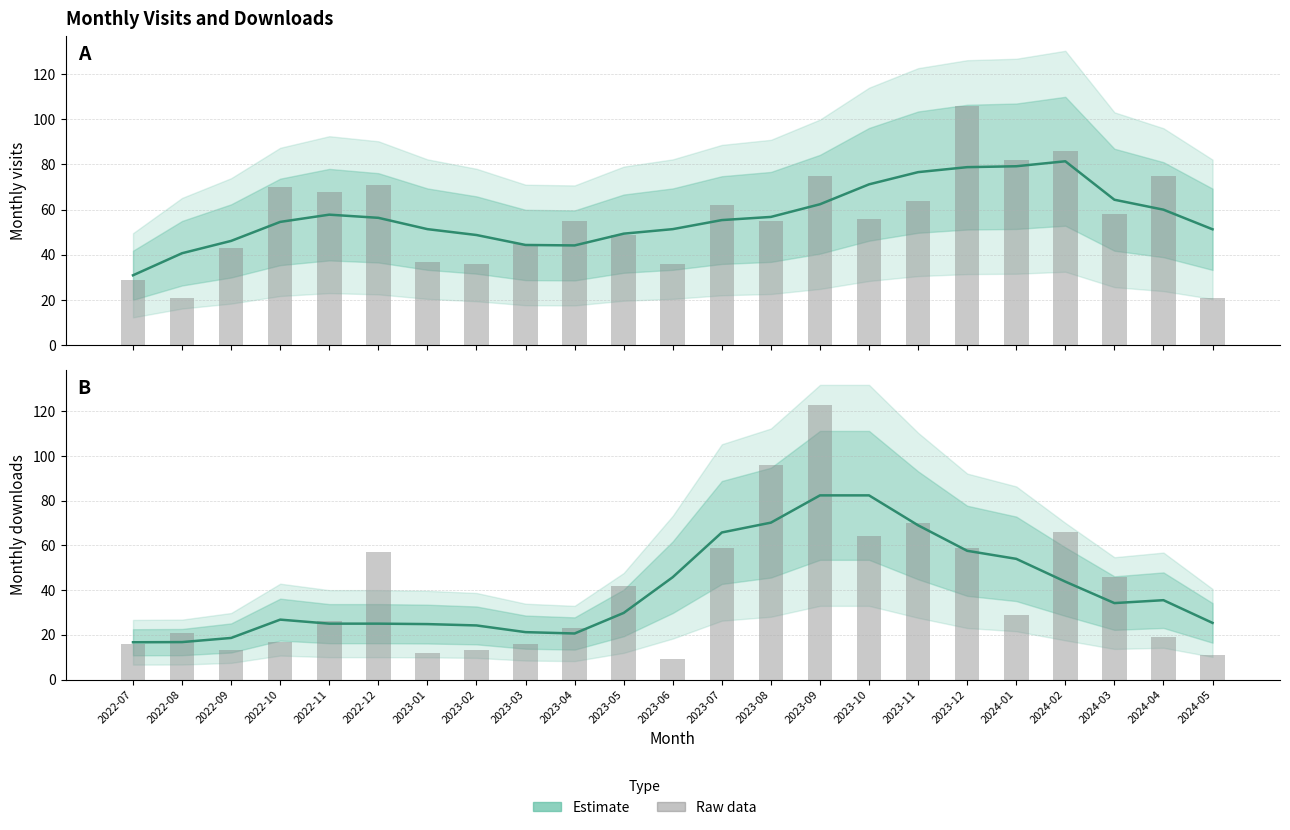

Between 2022-12 and 2023-02, which is larger?

2022-12